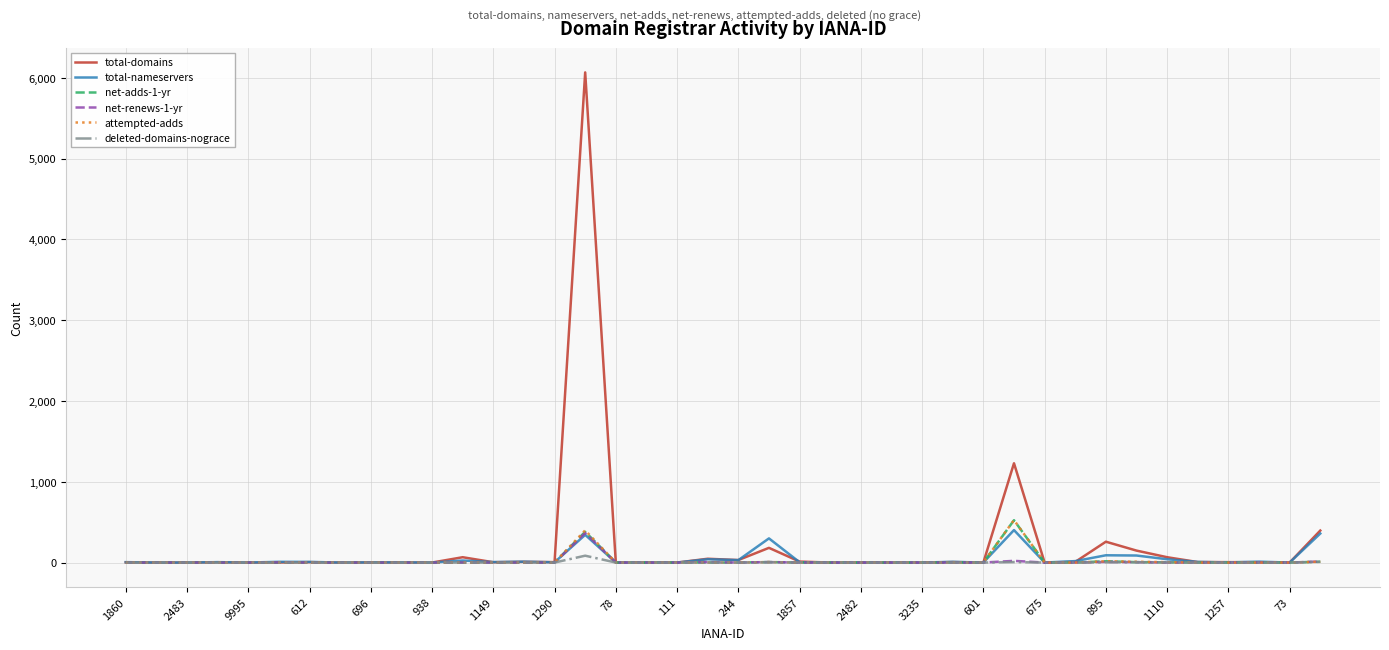

What is the maximum value for attempted-adds?

526